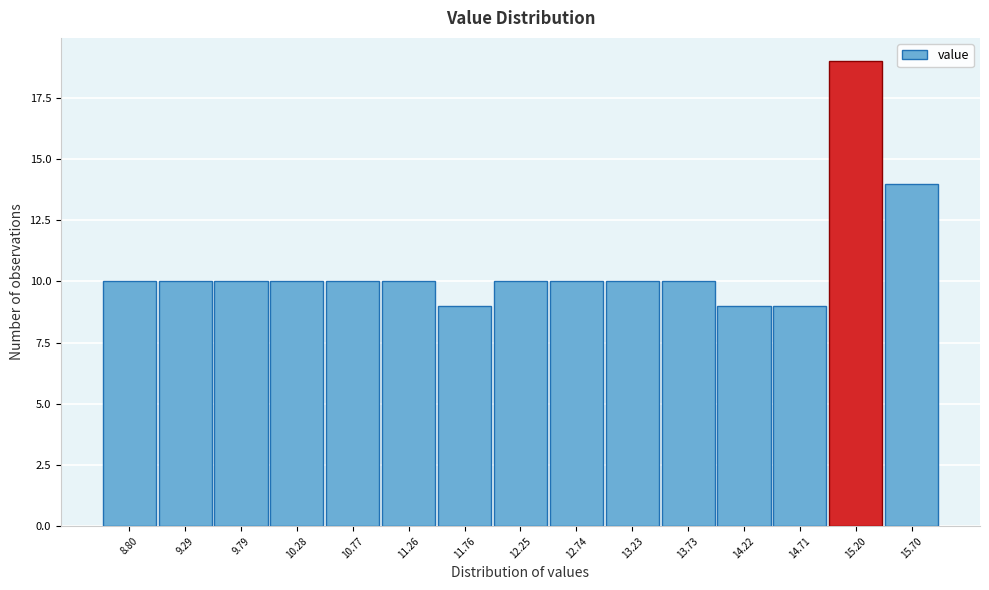

Reading left to right, list all the values displayed in this chart.

8.80=10	9.29=10	9.79=10	10.28=10	10.77=10	11.26=10	11.76=9	12.25=10	12.74=10	13.23=10	13.73=10	14.22=9	14.71=9	15.20=19	15.70=14